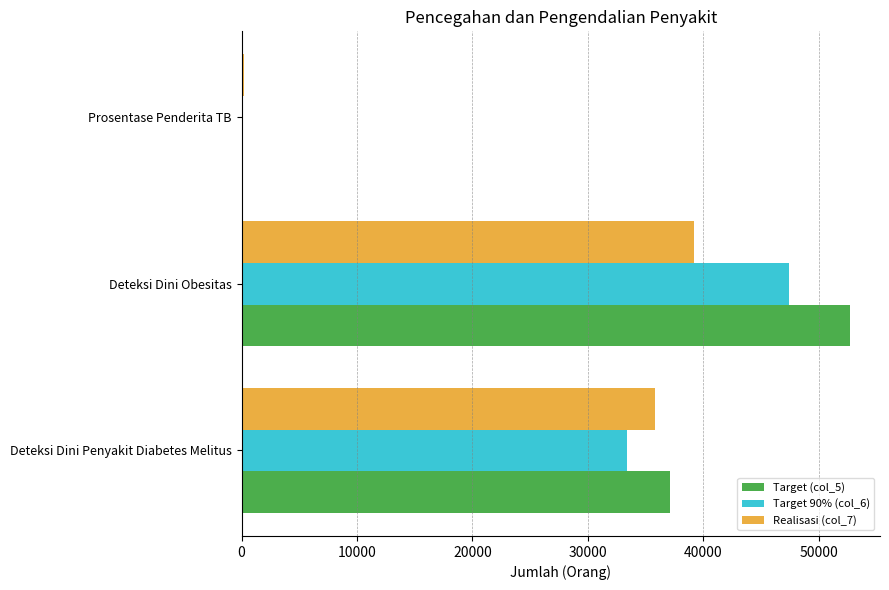

At which category is the sum across all series the highest?

Deteksi Dini Obesitas